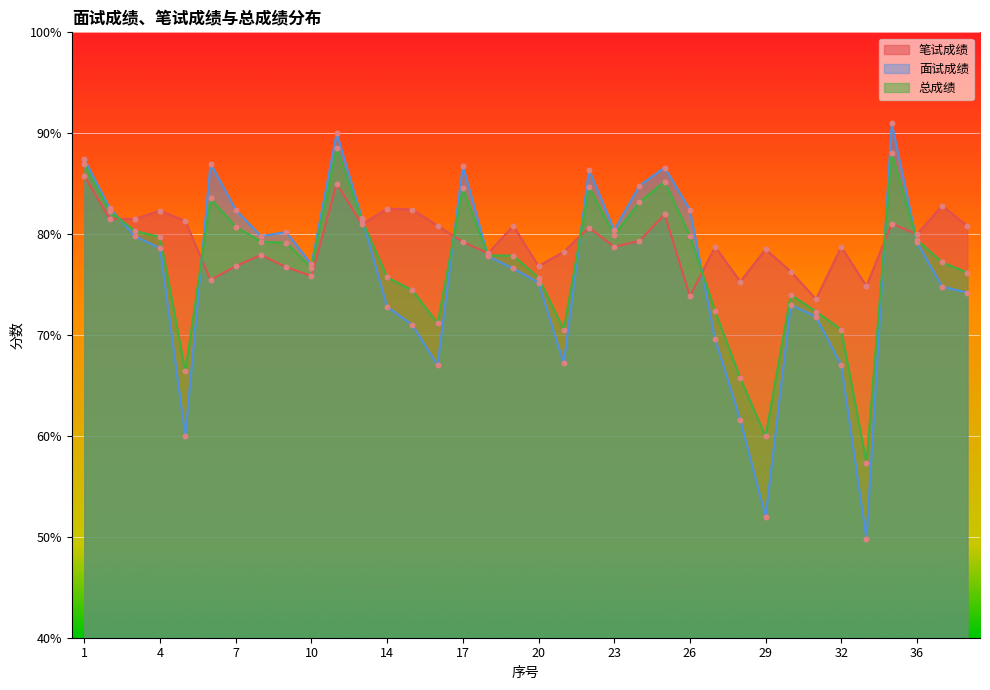

What are all the series names shown in the legend?

笔试成绩, 面试成绩, 总成绩